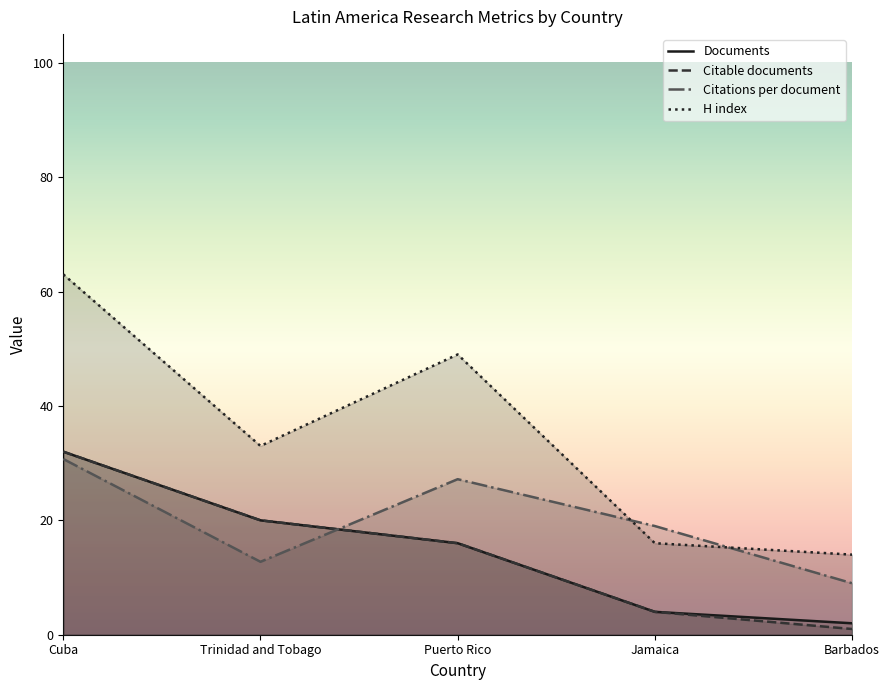

What is the label of the 5th point from the left?

Barbados